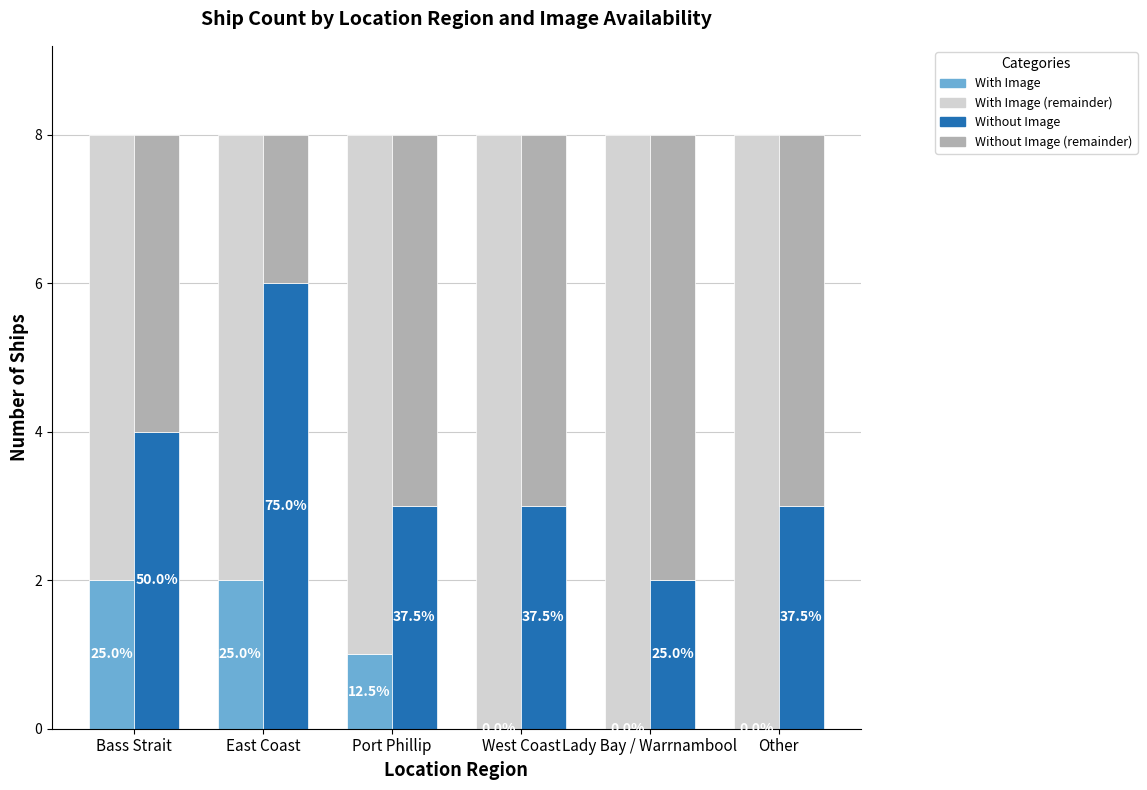

Which label corresponds to the largest value in the chart?

West Coast